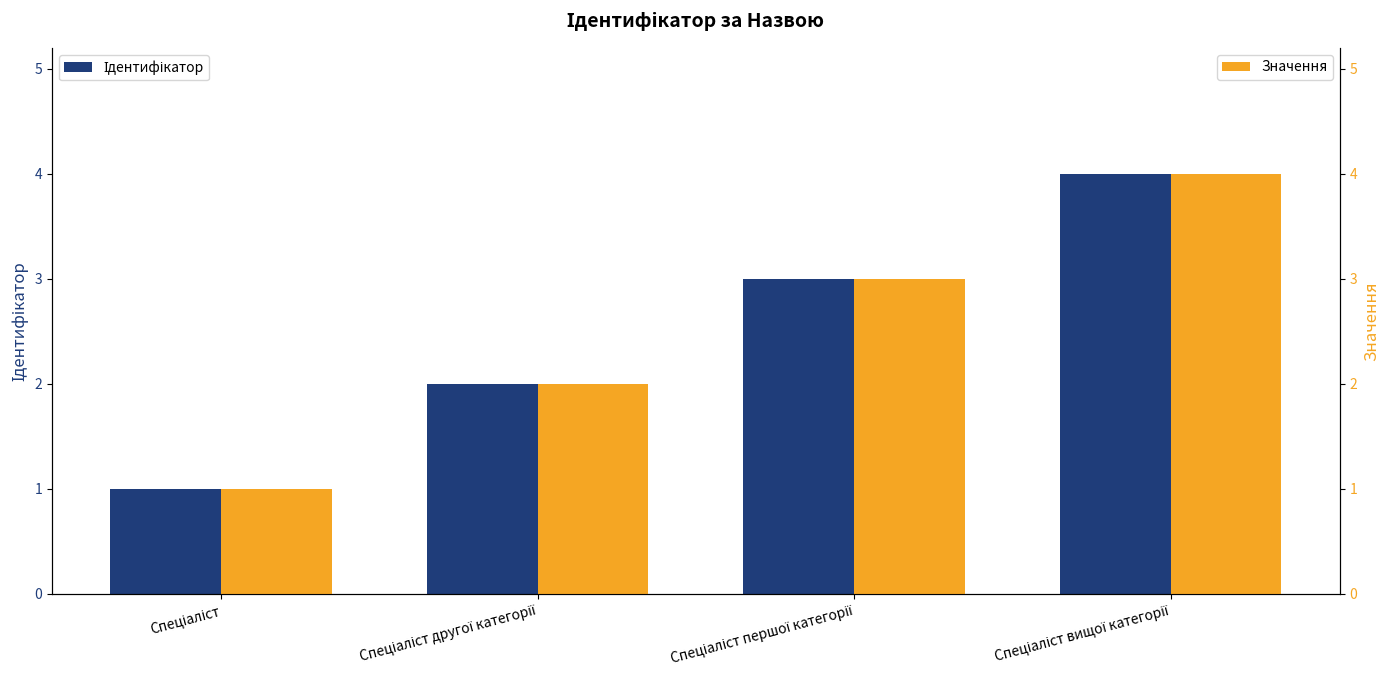

At which label does Ідентифікатор first exceed 3?

Спеціаліст вищої категорії